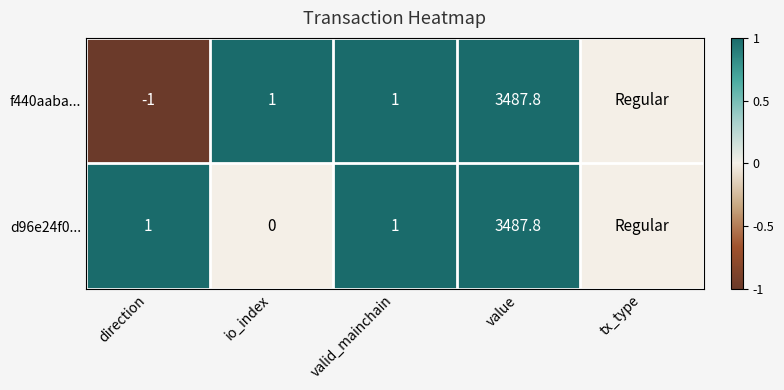

Which series changed the most between io_index and valid_mainchain?

d96e24f0...